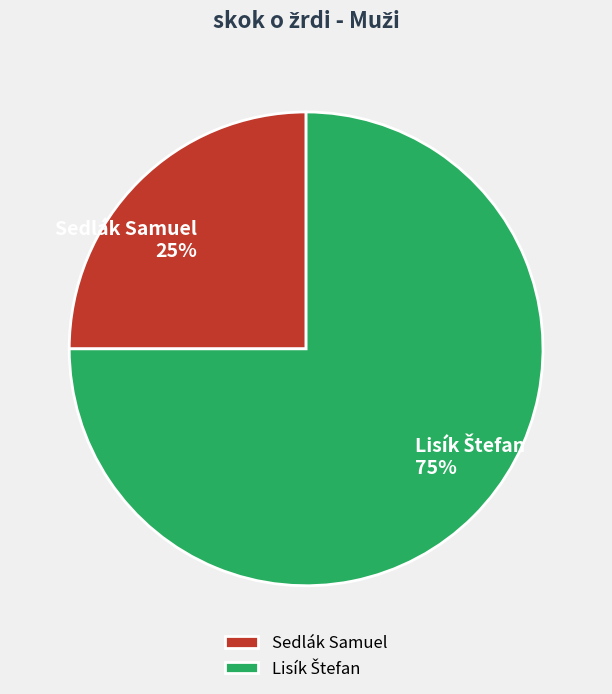

To the nearest percent, what portion does Sedlák Samuel 25% represent?

25%